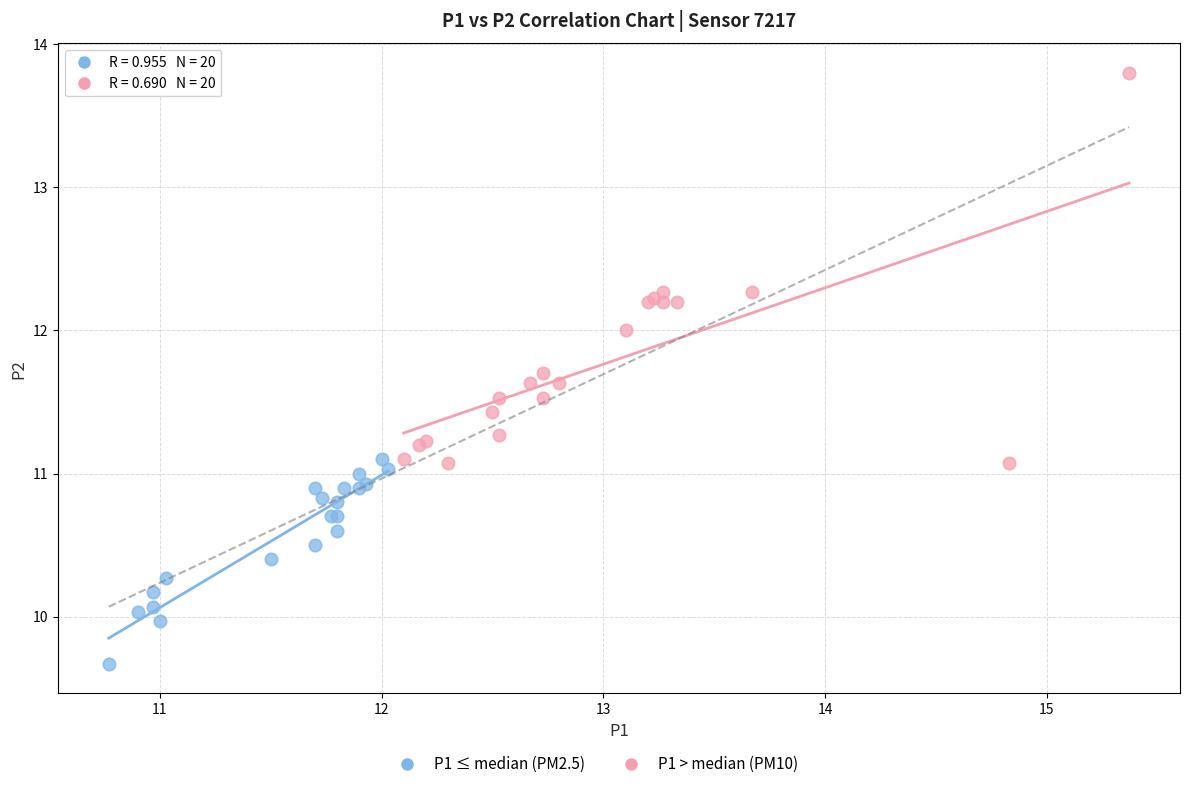

Which series reaches the minimum Y coordinate?

P1 ≤ median (PM2.5)